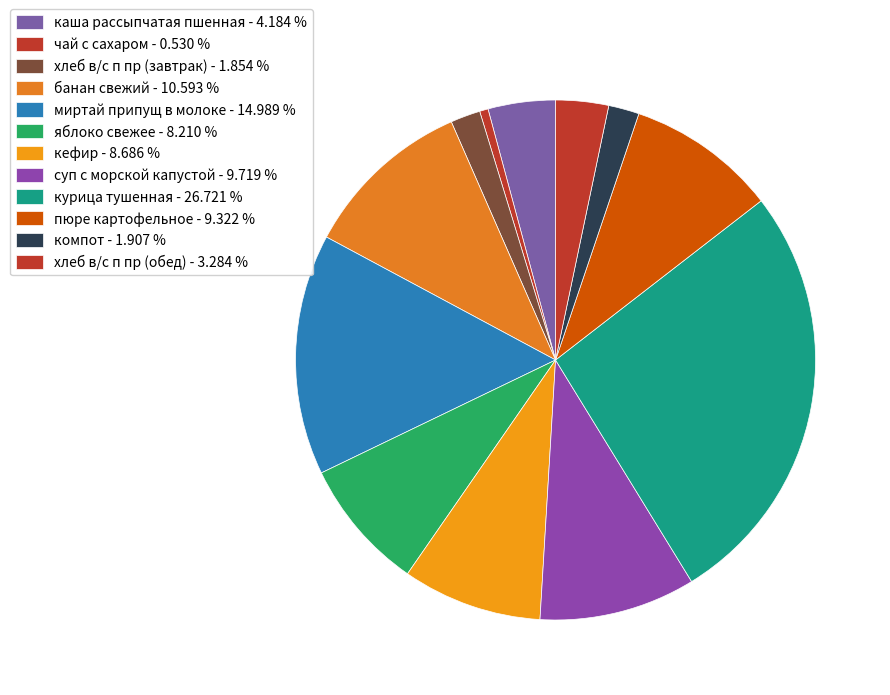

To the nearest percent, what is the average slice percentage?

8%